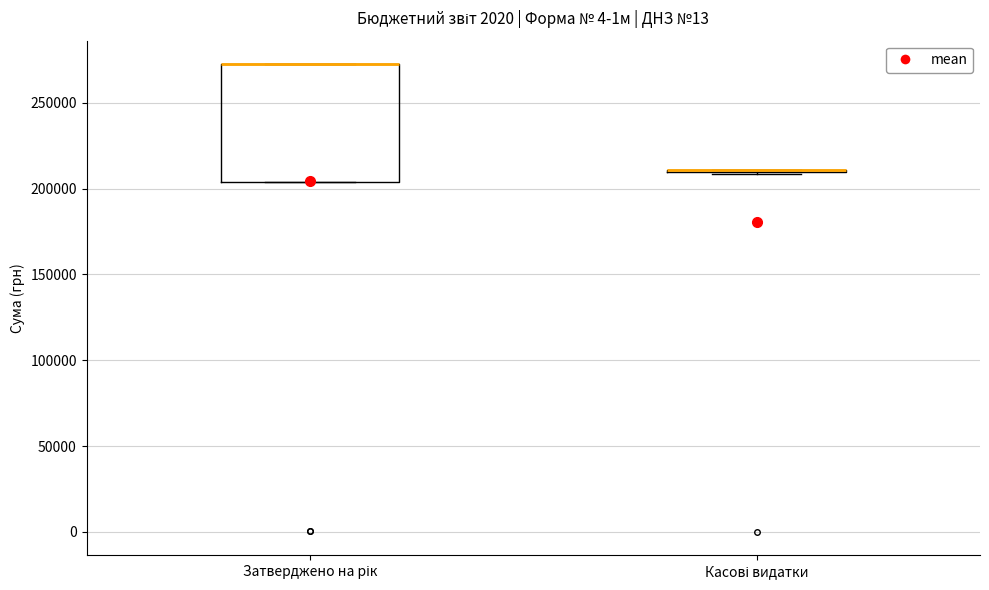

Which box is the tallest, from its lower edge to its upper edge?

Затверджено на рік